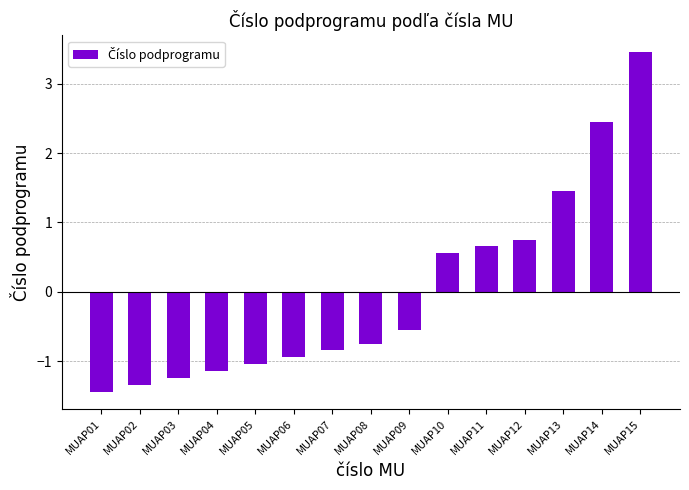

What is the ratio of the value at MUAP10 to the value at MUAP13?

0.4